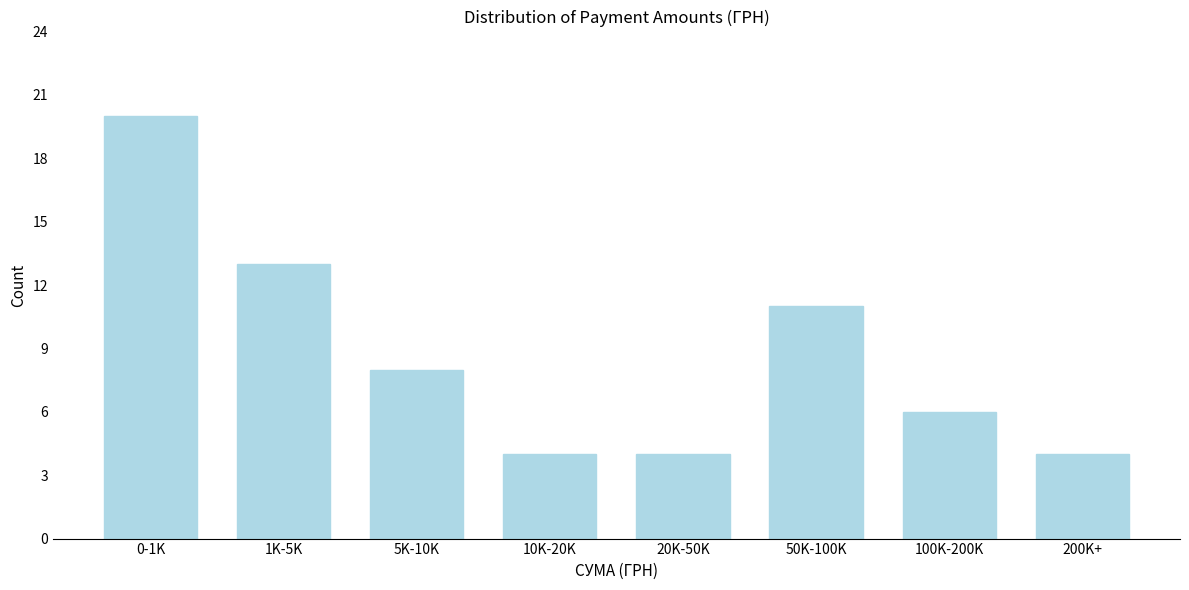

Reading right to left, transcribe all the data shown in this chart.

4	6	11	4	4	8	13	20